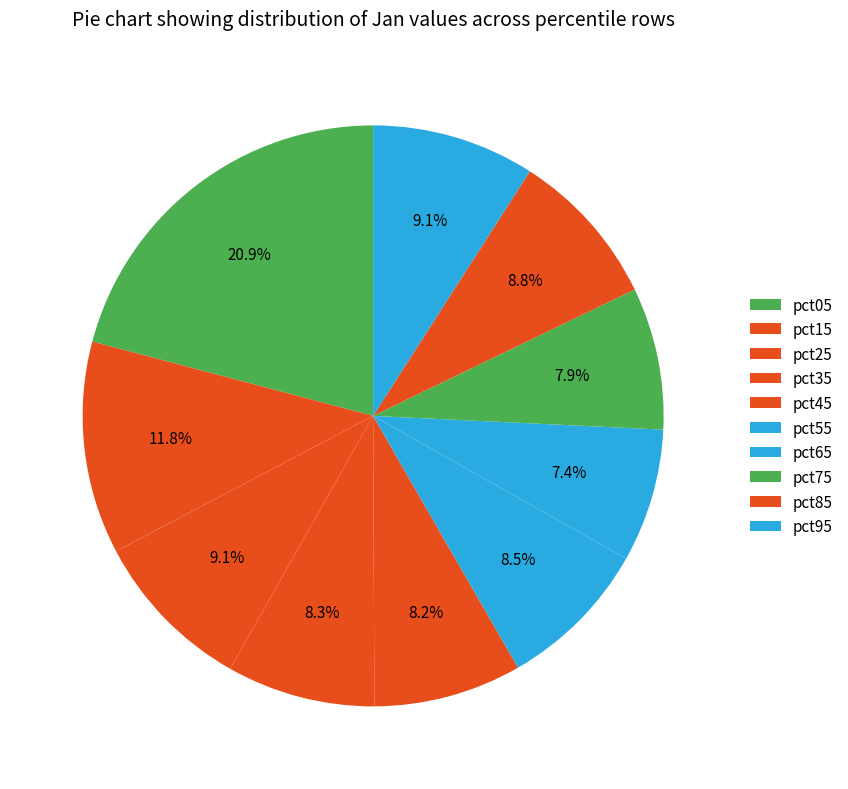

Rank the categories by value from highest to lowest.

pct05, pct15, pct25, pct95, pct85, pct55, pct35, pct45, pct75, pct65